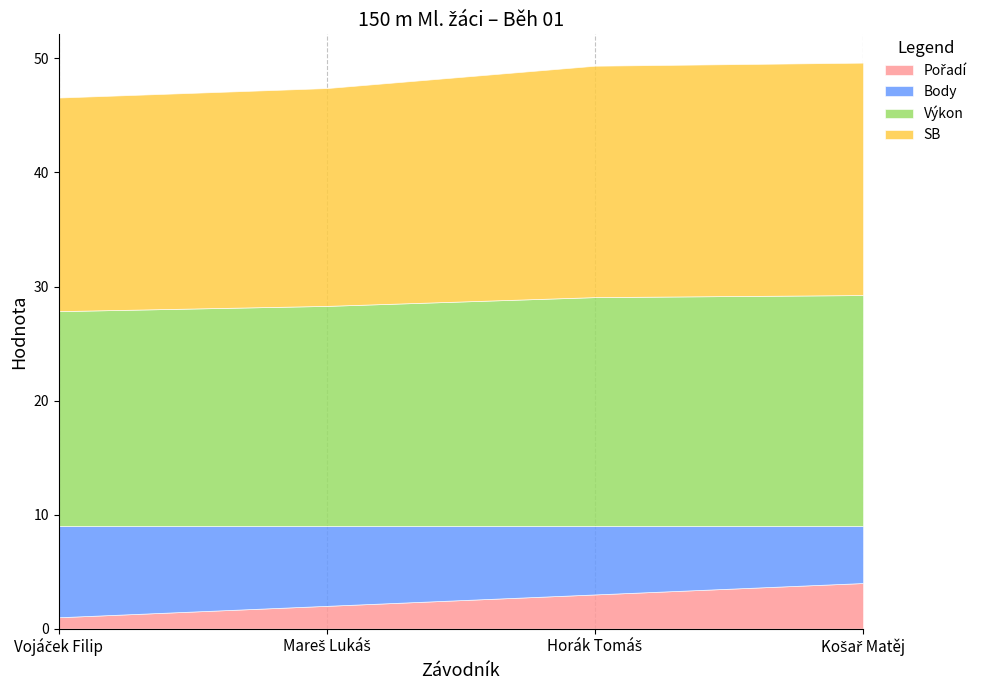

Does the chart display data point markers on the line(s)?

No